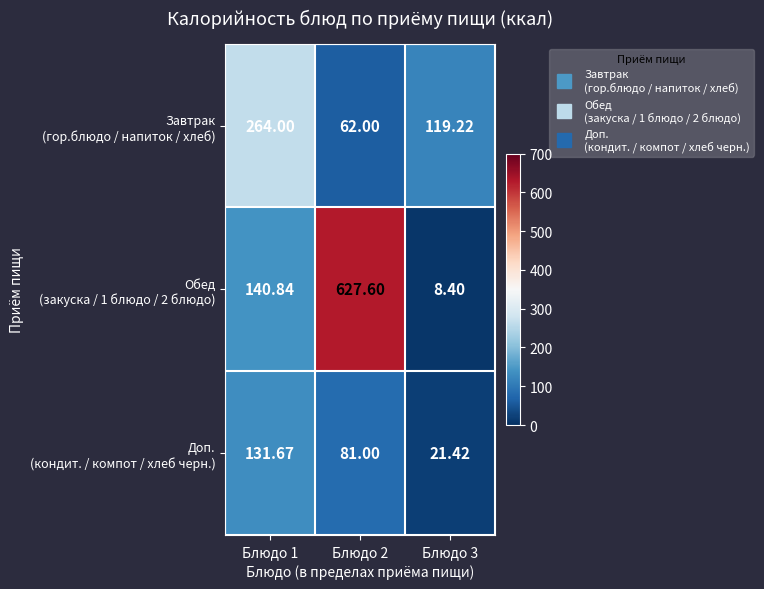

How many distinct data groups are displayed?

3